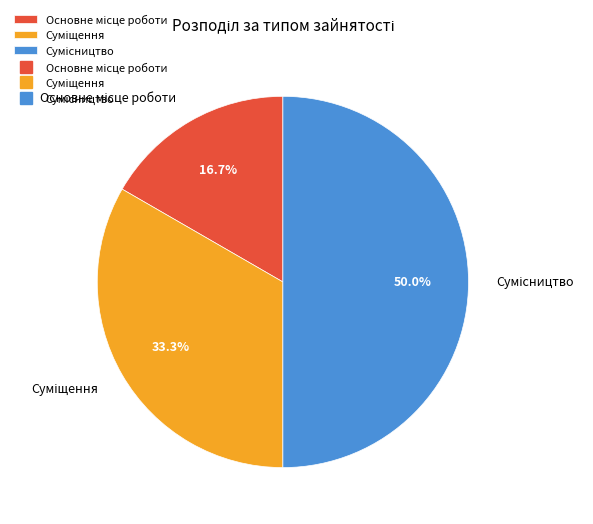

Does Суміщення represent more than half of the total?

No